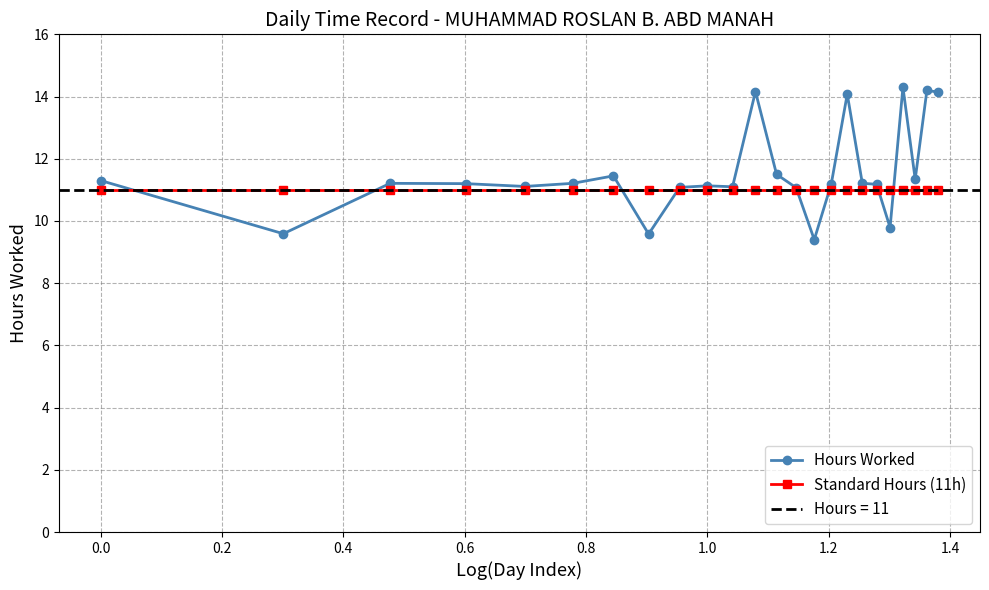

What is the minimum value for Standard Hours (11h)?

11.0